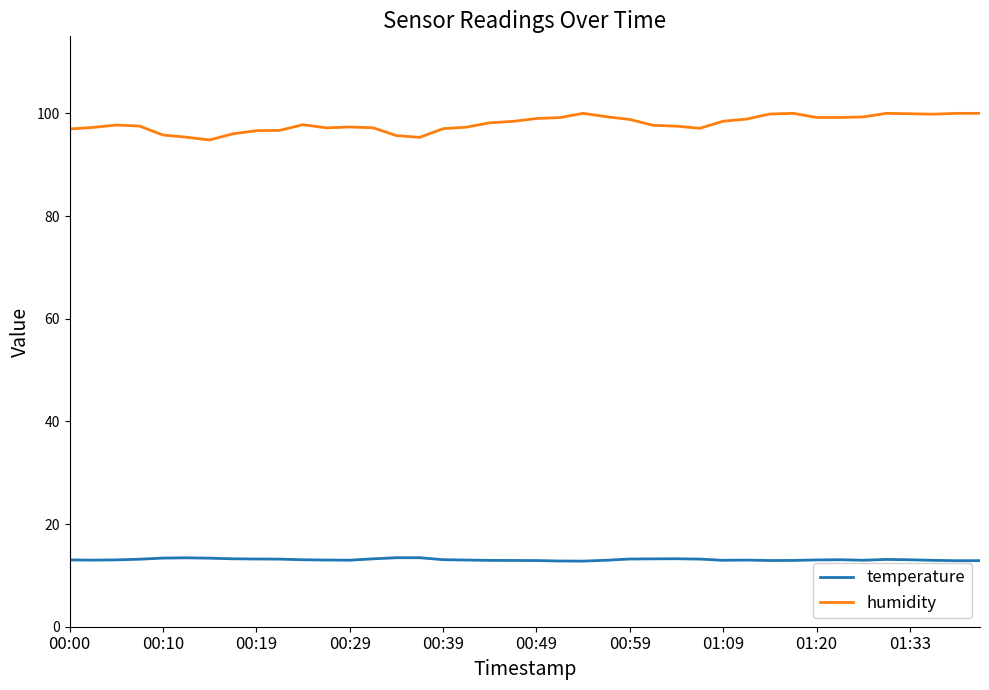

What is the lowest value of the temperature series?

12.8